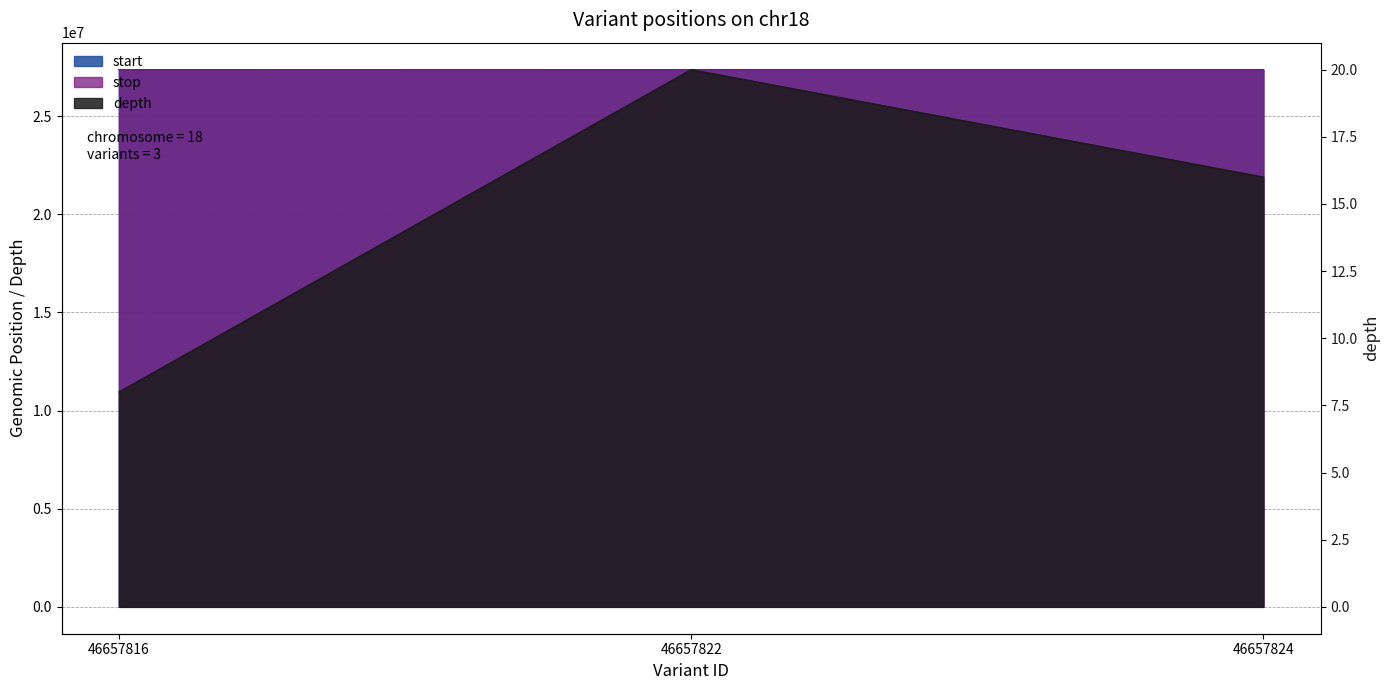

How many data points in stop are above 27371372?

1